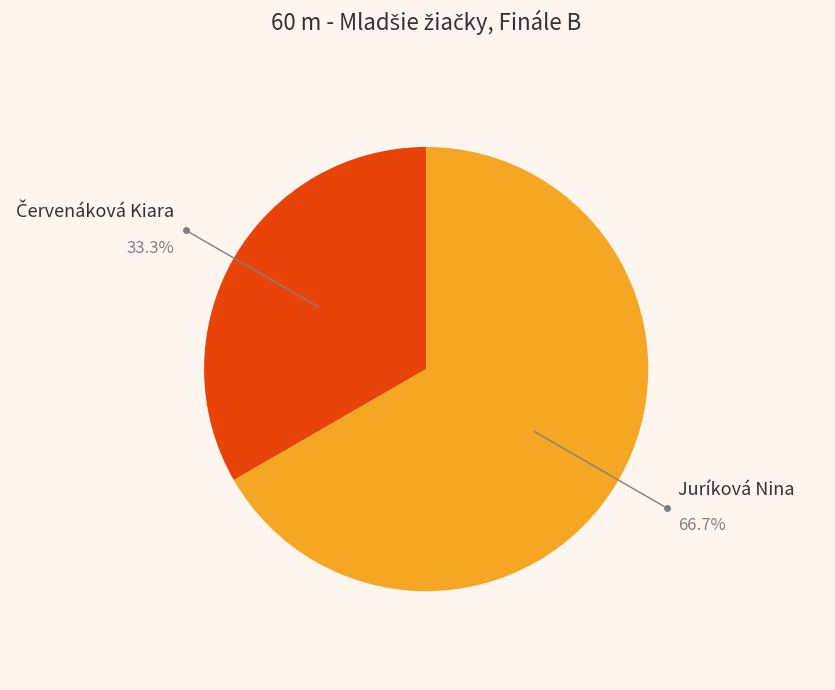

To the nearest percent, what percentage of the pie is Juríková Nina?

67%